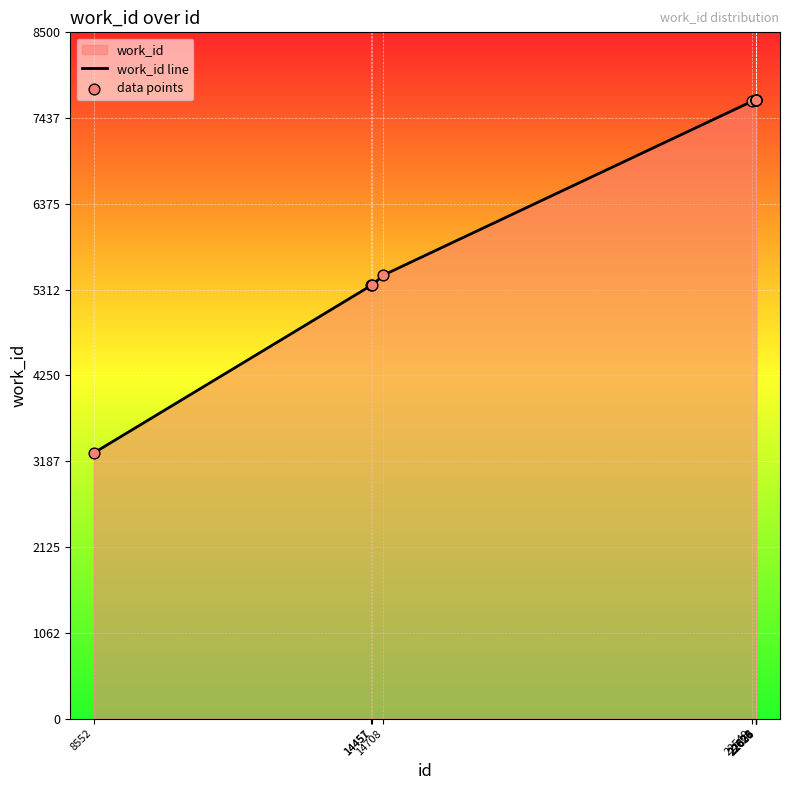

At which category is the sum across all series the highest?

22620